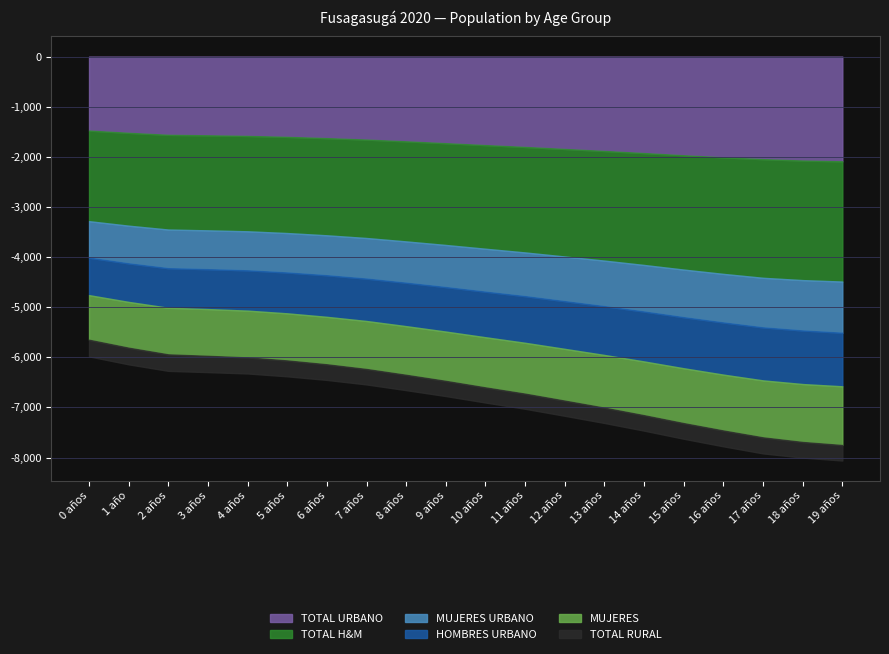

What is the value of the TOTAL H&M point at the 18th from the left?

2367